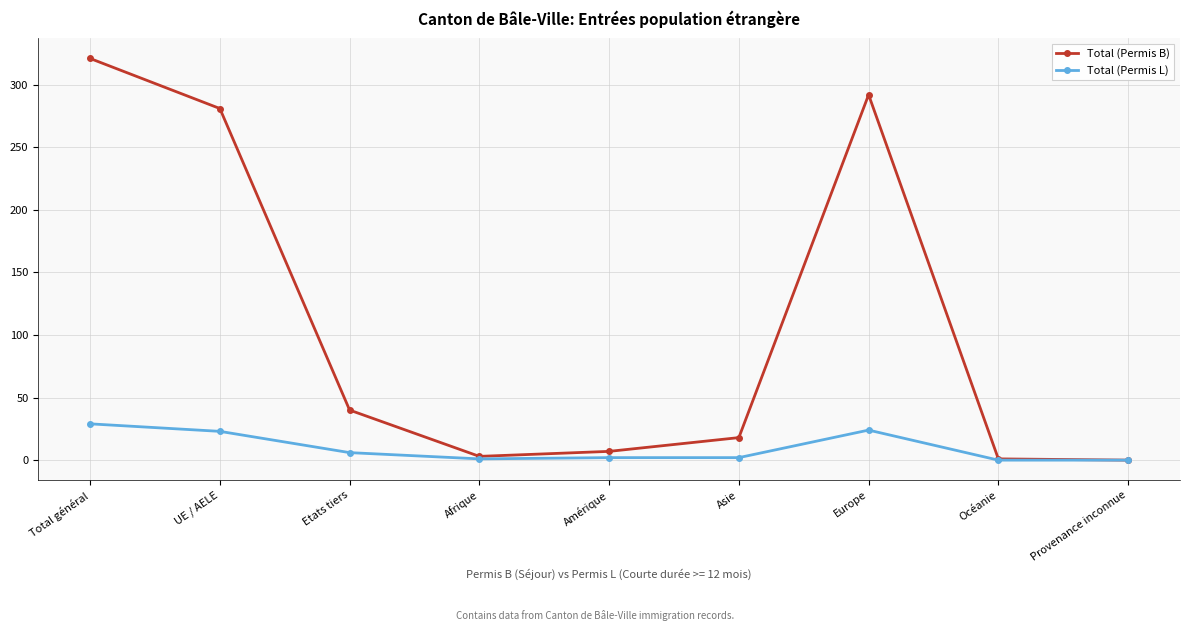

Which label corresponds to the largest value in the chart?

Total général